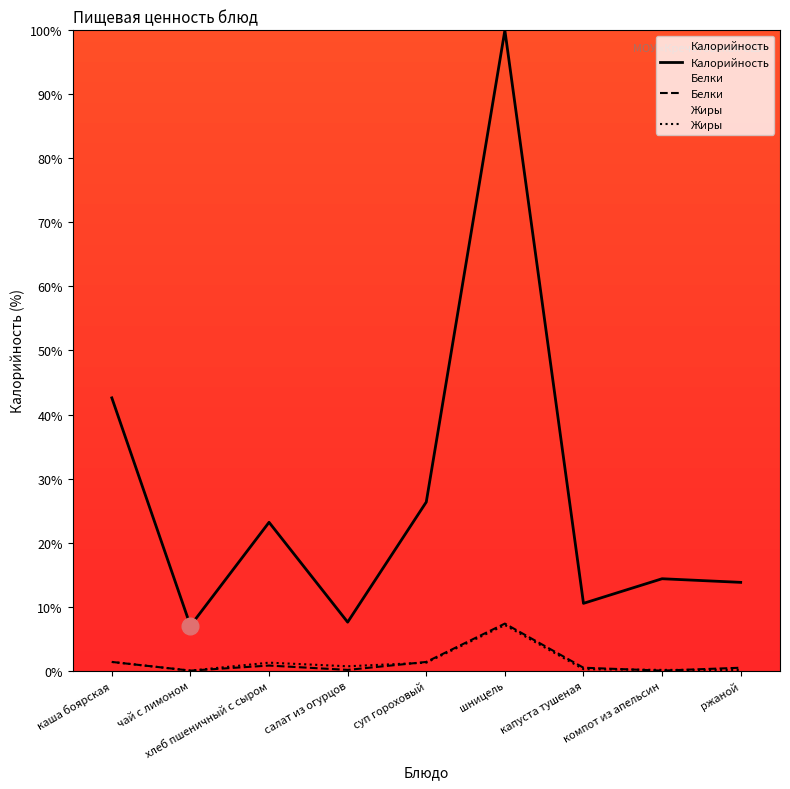

What is the maximum value shown in the chart?

100.0